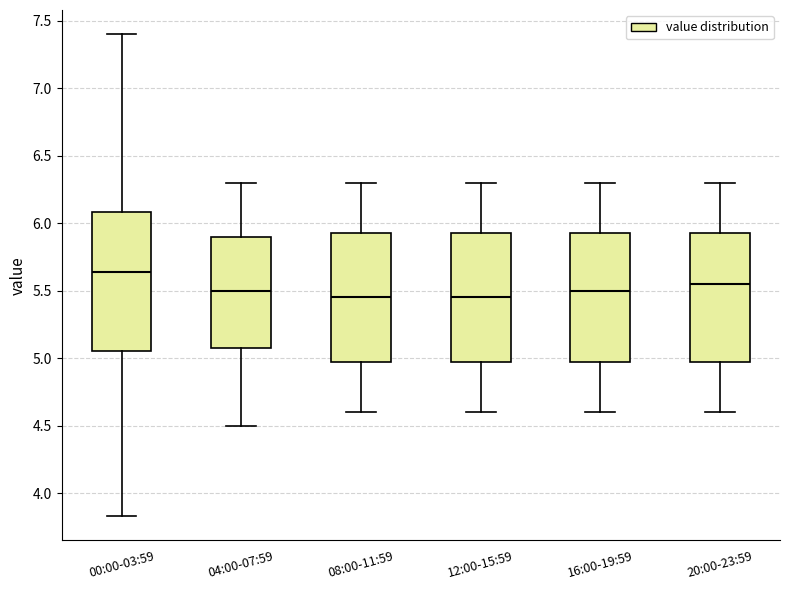

Comparing the boxes themselves (not the whiskers), which one is the tallest?

00:00-03:59